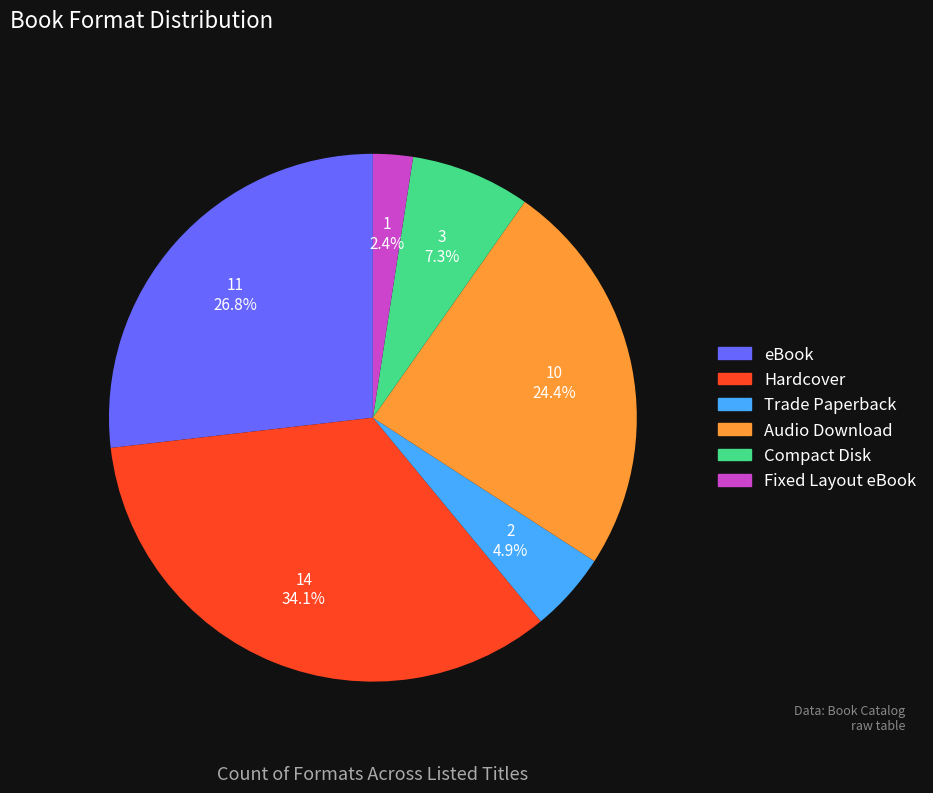

What is the smallest slice in the pie chart?

Fixed Layout eBook